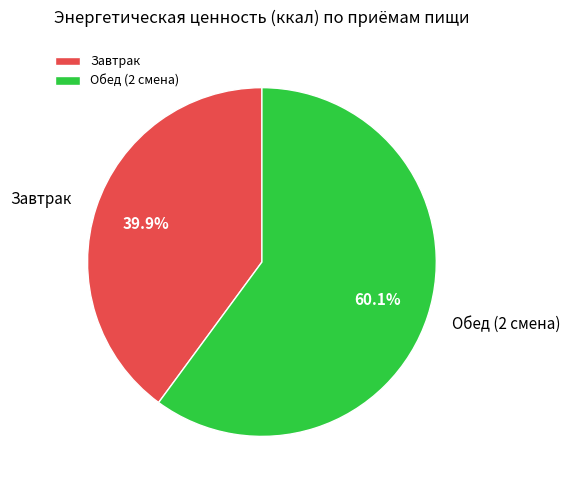

Is there any slice that represents more than half of the pie?

Yes